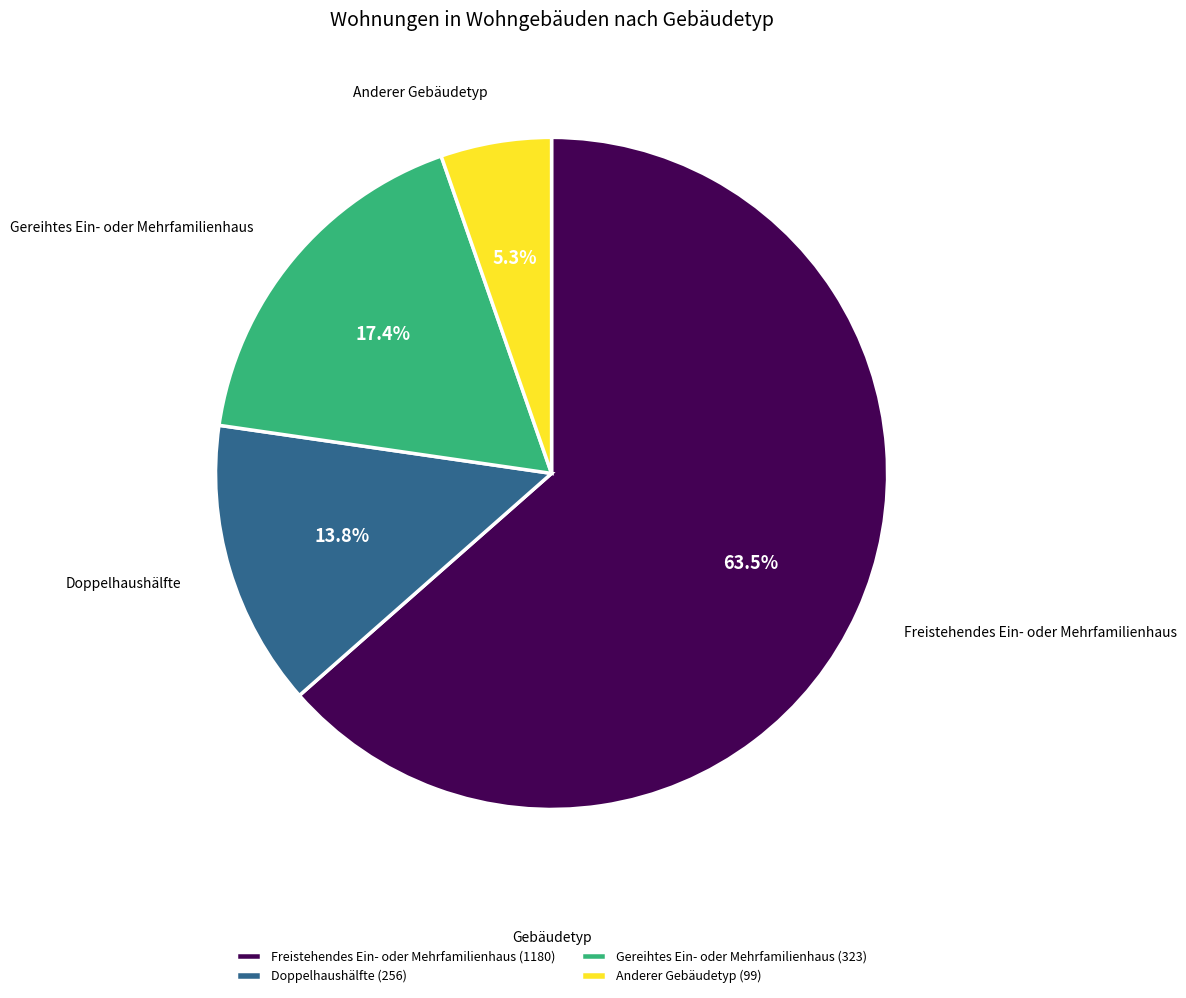

Is there a majority slice in this chart?

Yes